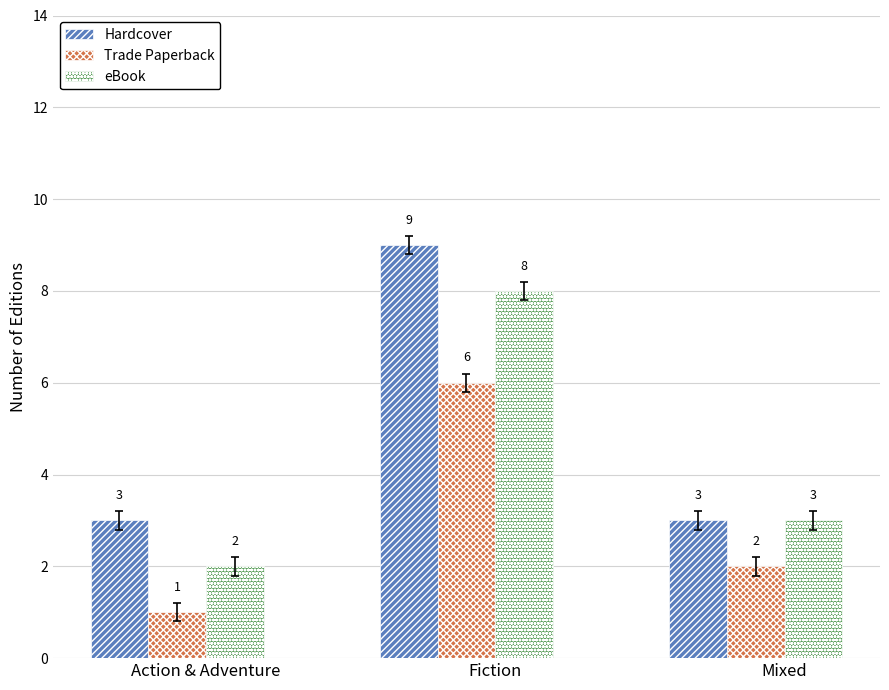

What is the difference between the highest and lowest values at Fiction?

3